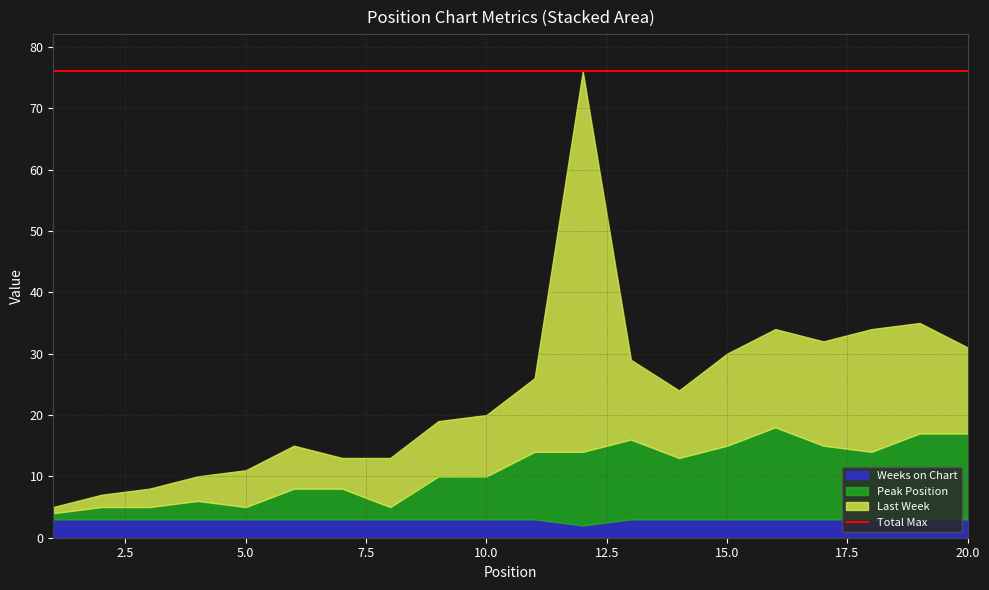

What is the approximate value of Last Week at 5, to the nearest 5?

5